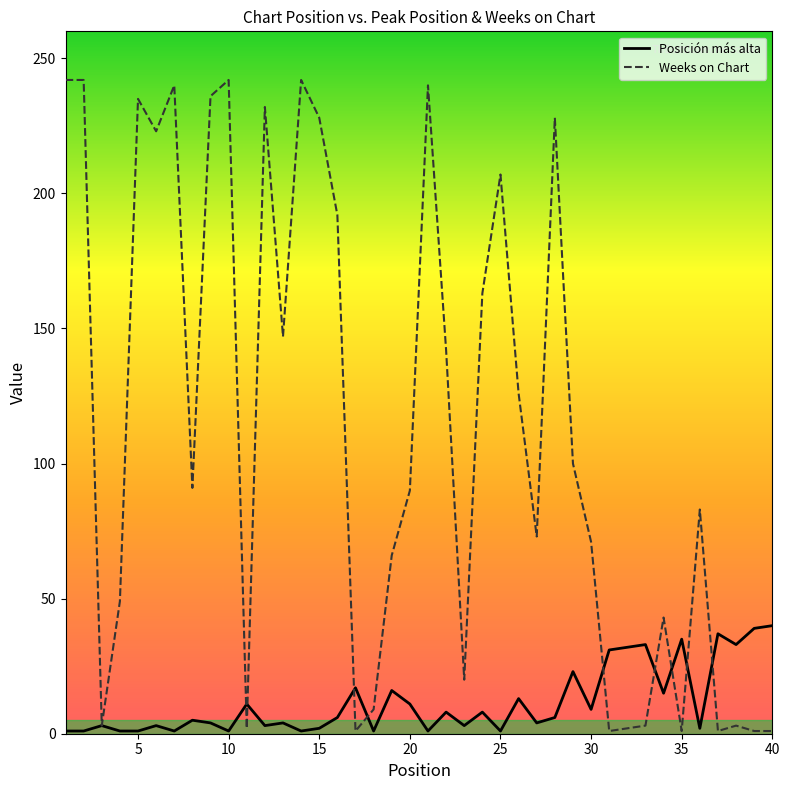

Which series has the largest range (max minus min)?

Weeks on Chart